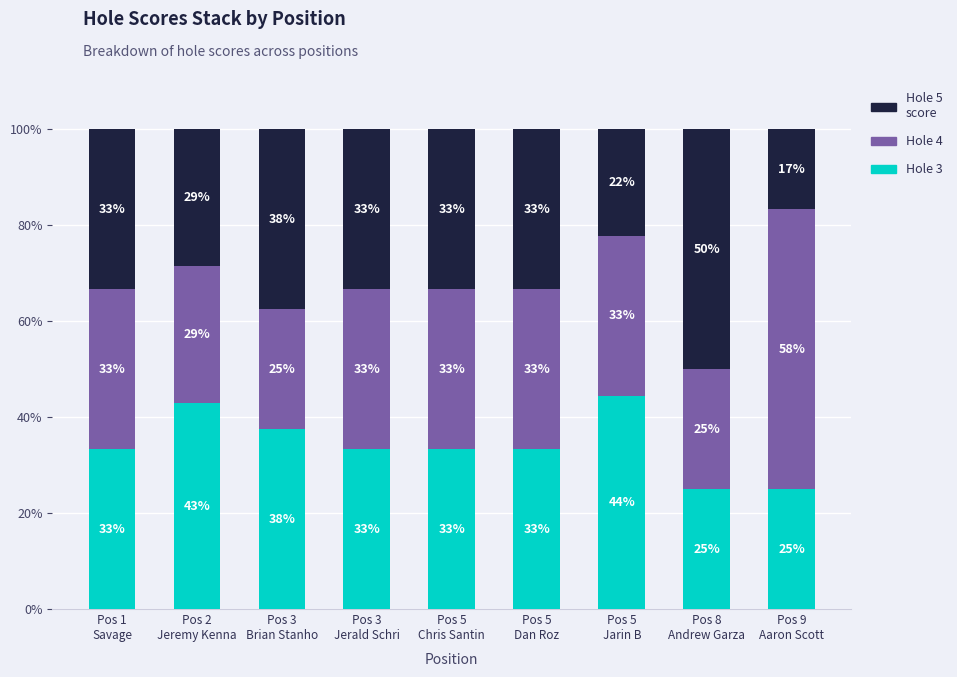

Is it true that Hole 3 equals 11.2 at Pos 1
Savage?

False